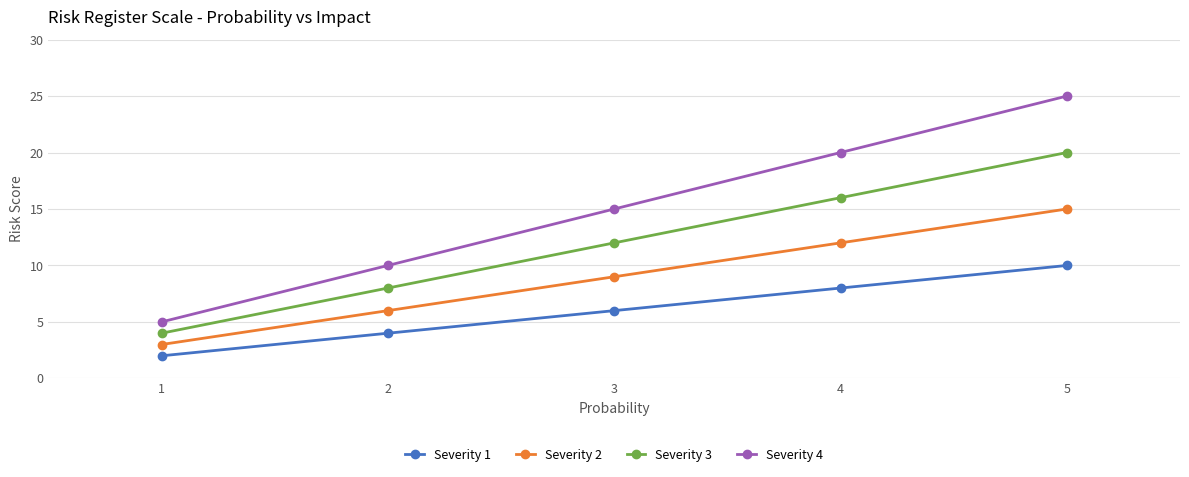

List the series in order of their peak value, lowest first.

Severity 1, Severity 2, Severity 3, Severity 4